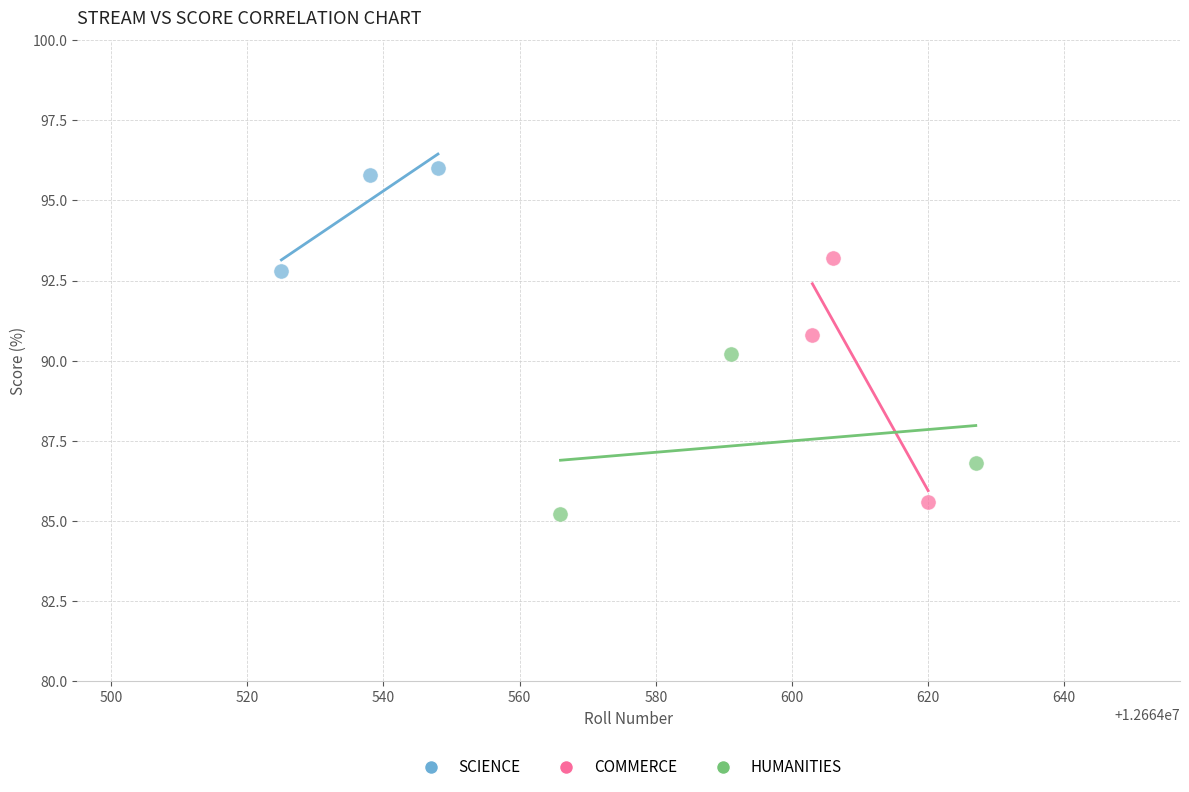

Which series has the widest spread of Y values?

COMMERCE